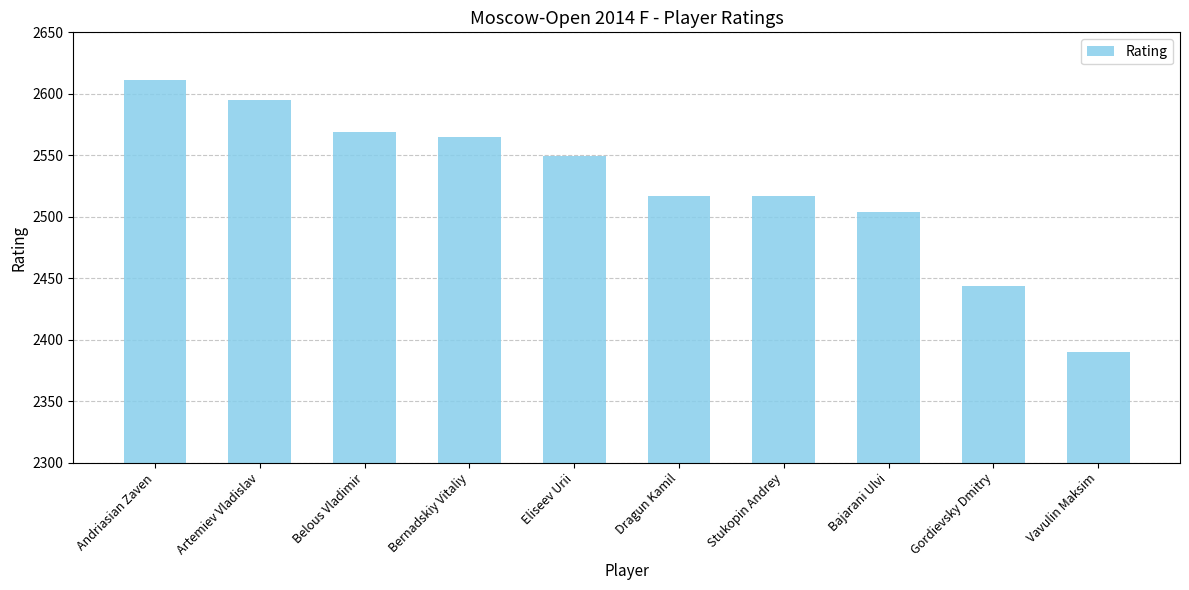

What position from the left is Vavulin Maksim?

10